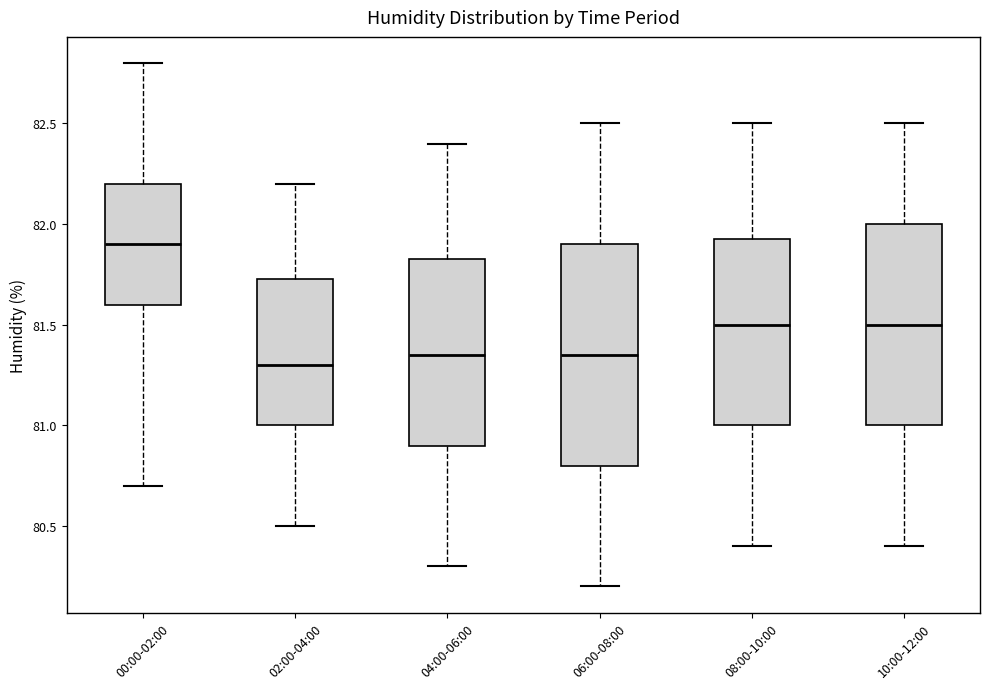

Which box's median line is the highest?

00:00-02:00